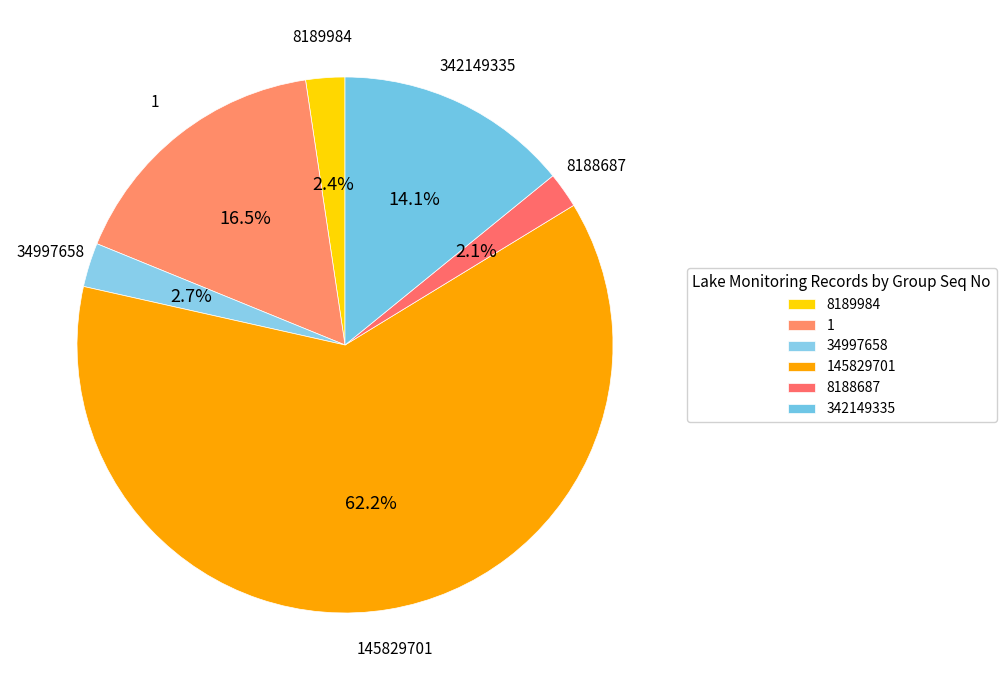

Which category has the biggest portion of the pie?

145829701